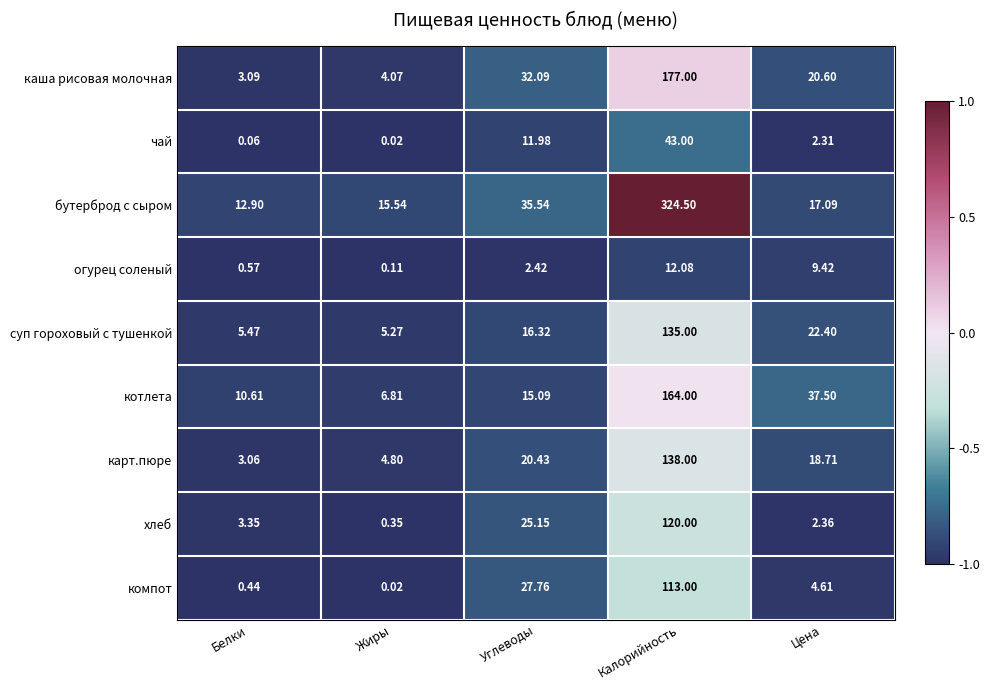

Which category has the lowest value across all series?

Жиры